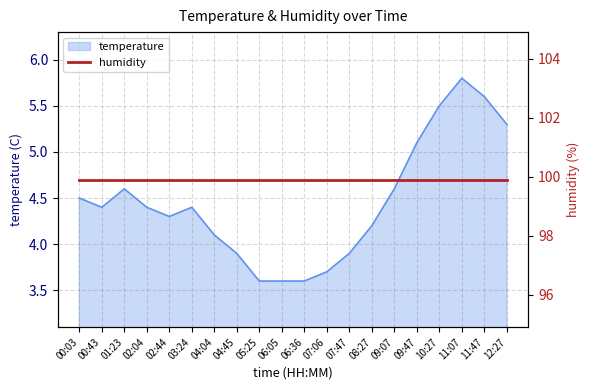

What is the sum of all values?

89.1